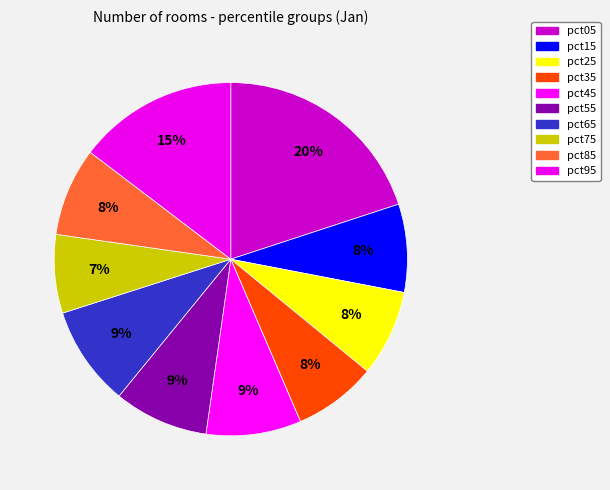

What percentage is the pct65 slice, to the nearest percent?

9%